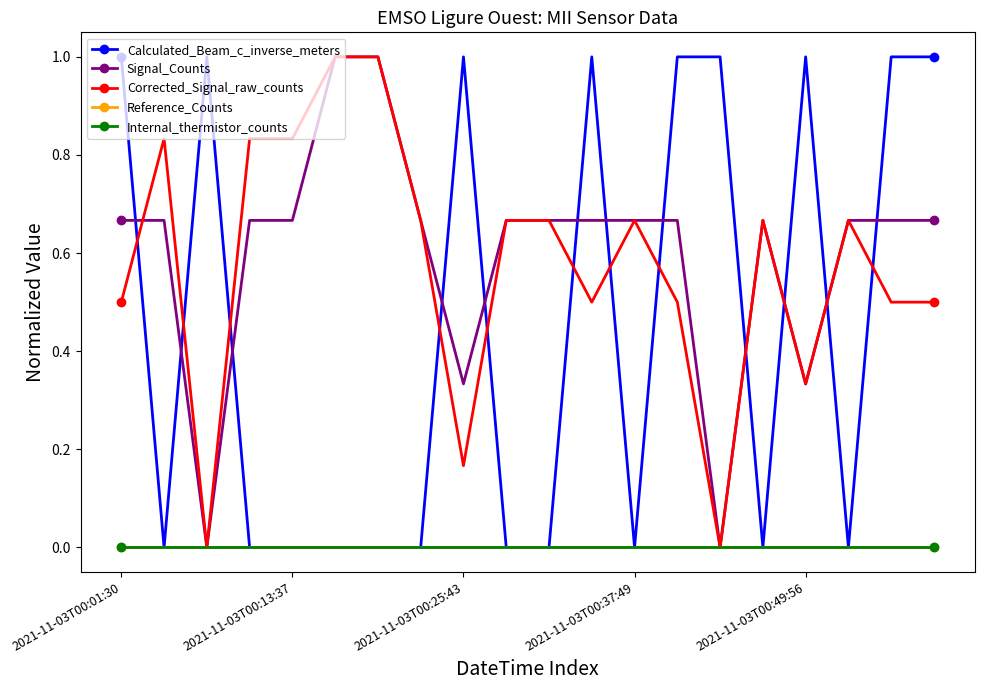

Does the chart have visible grid lines?

No